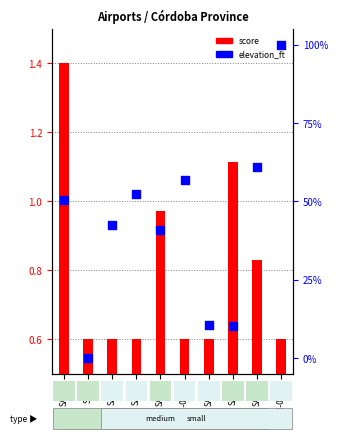

At how many categories does at least one series exceed 60?

2